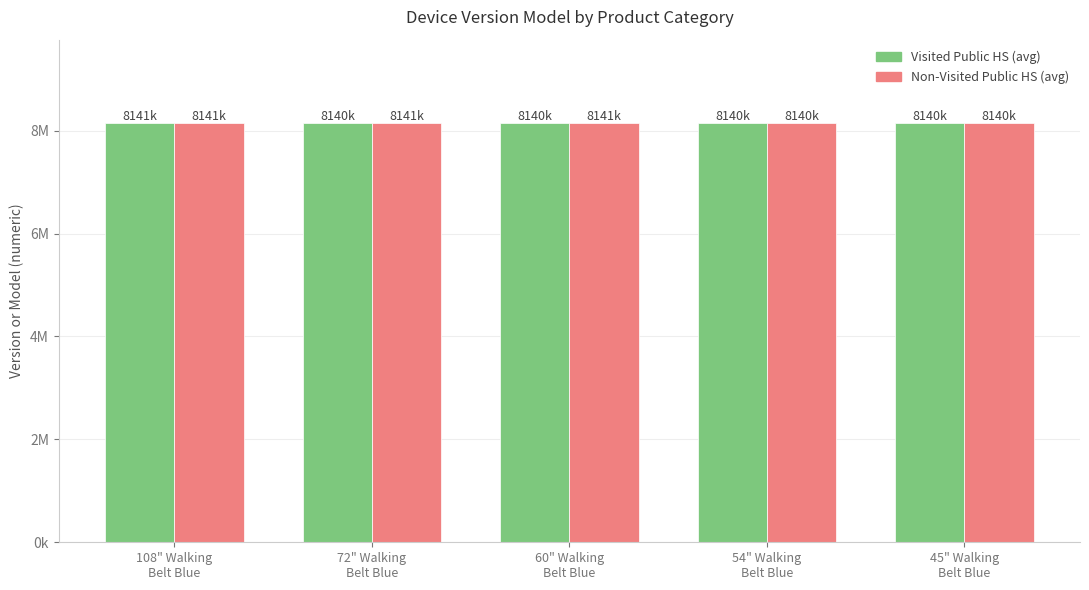

At which label is Non-Visited Public HS (avg) closest to 8140914?

54" Walking
Belt Blue